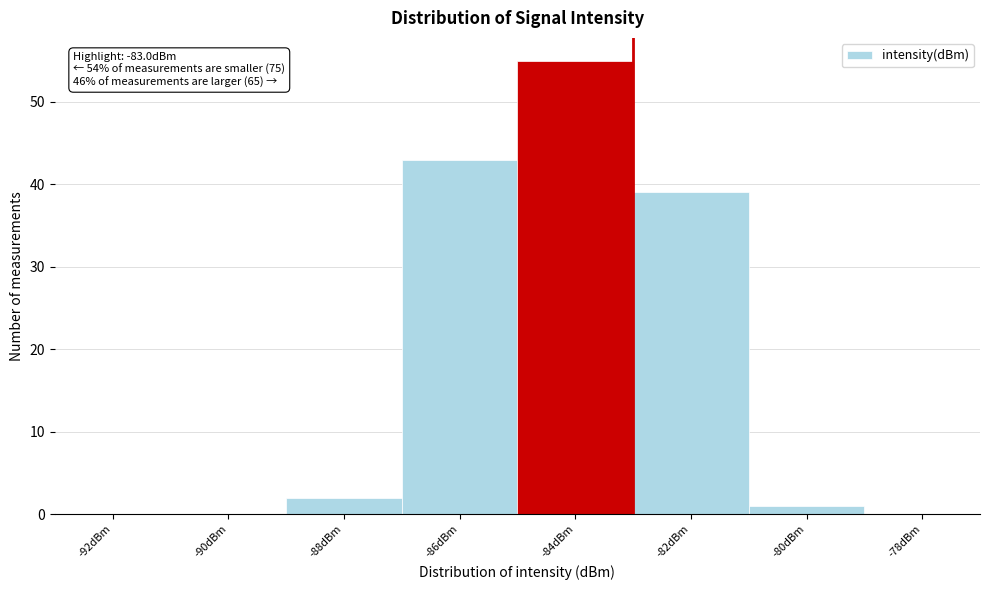

Reading right to left, transcribe all the data shown in this chart.

-78dBm=0	-80dBm=1	-82dBm=39	-84dBm=55	-86dBm=43	-88dBm=2	-90dBm=0	-92dBm=0